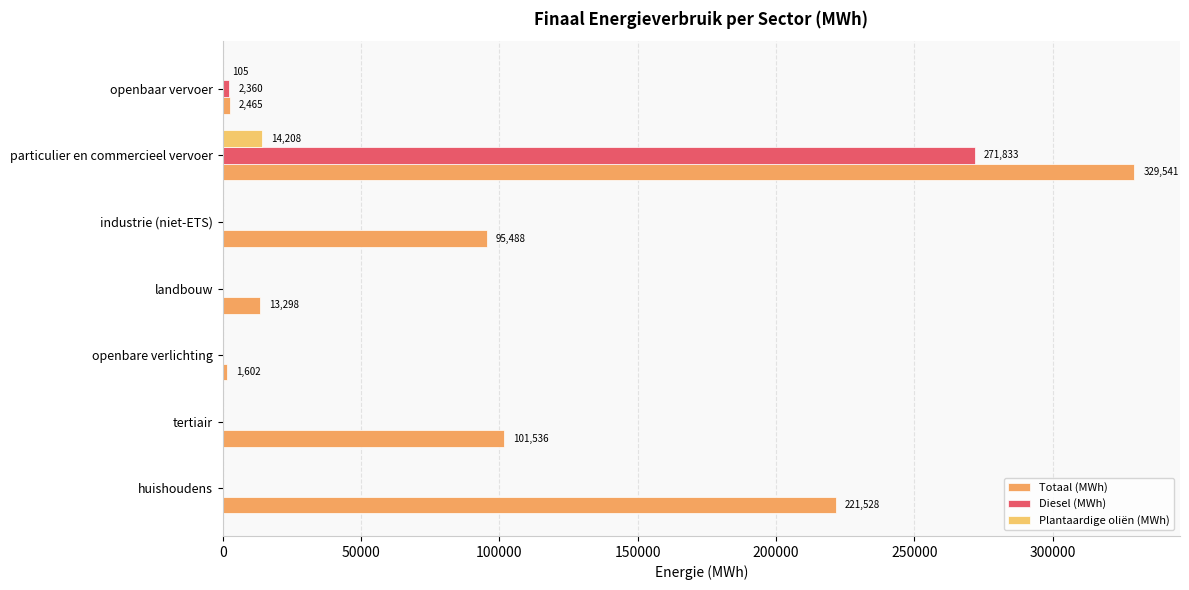

What is the maximum value for Plantaardige oliën (MWh)?

14207.6